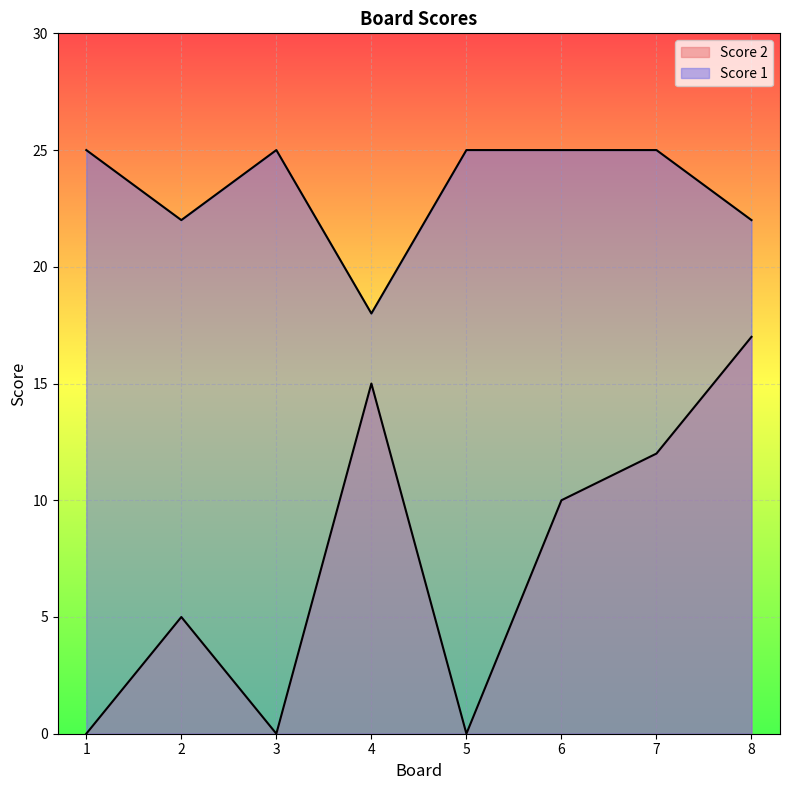

Which series has the largest total across all categories?

Score 1